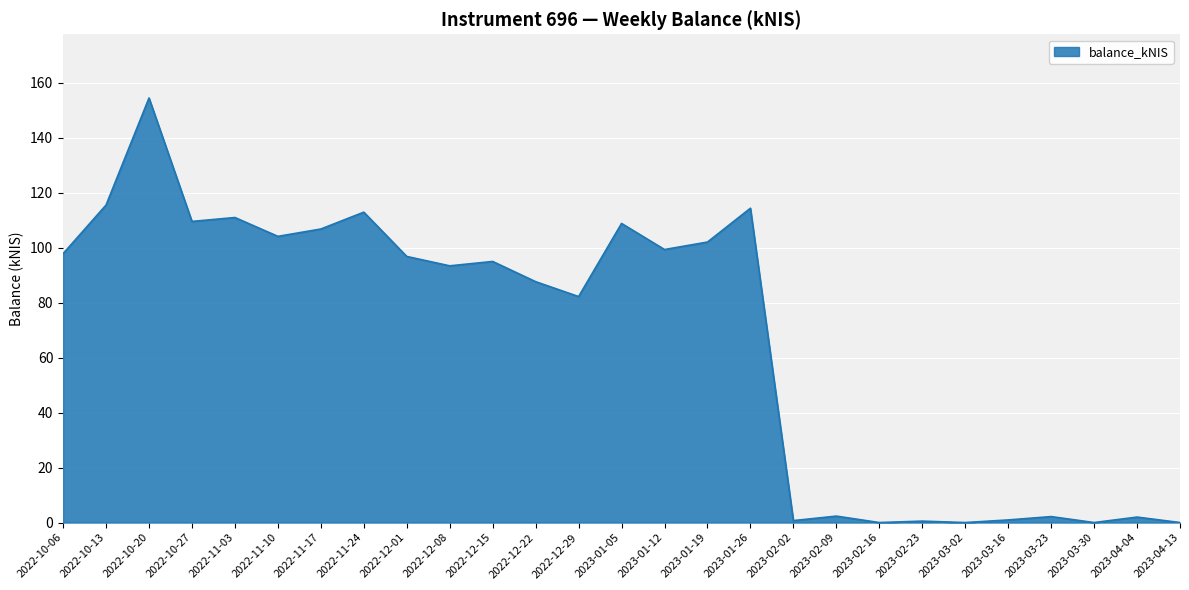

Which label corresponds to the largest value in the chart?

2022-10-20